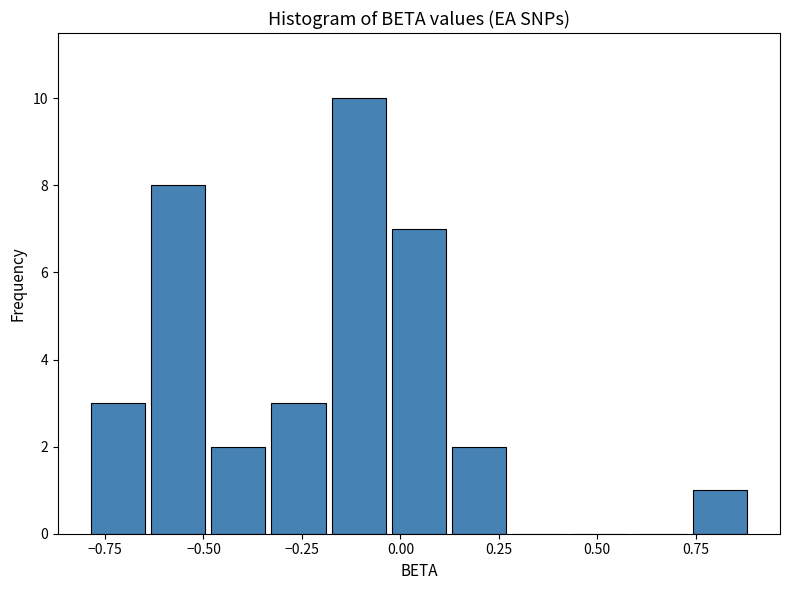

Read against the x-axis, roughly where is the centre of the tallest bar?

-0.10